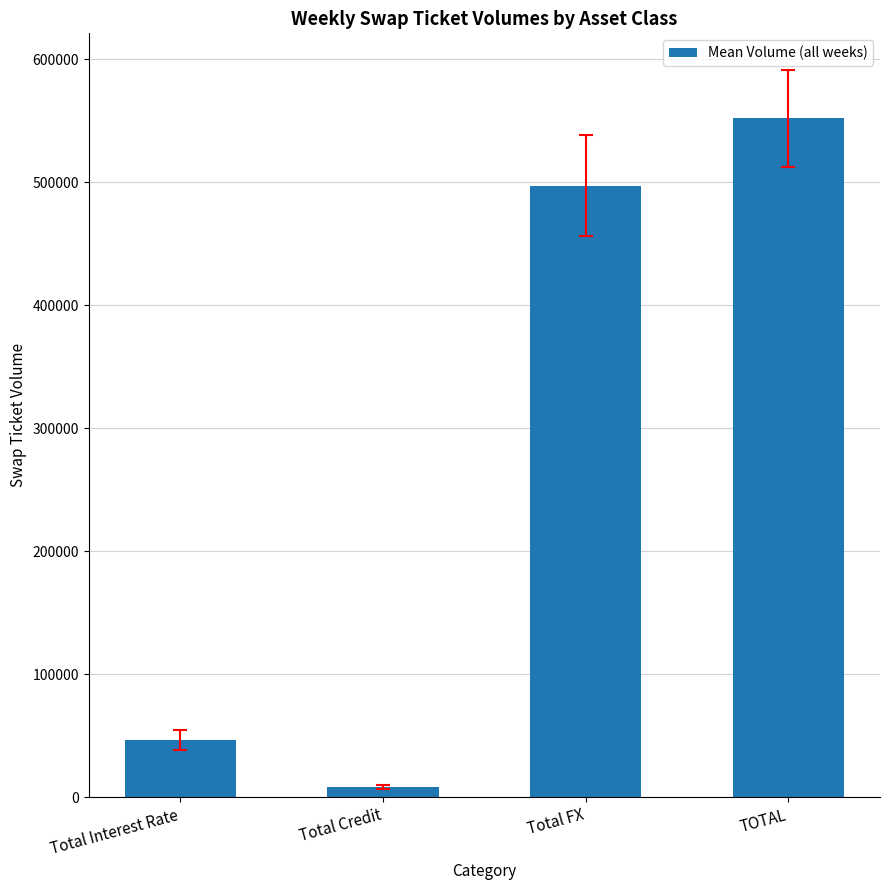

Read the value at TOTAL.

552211.0